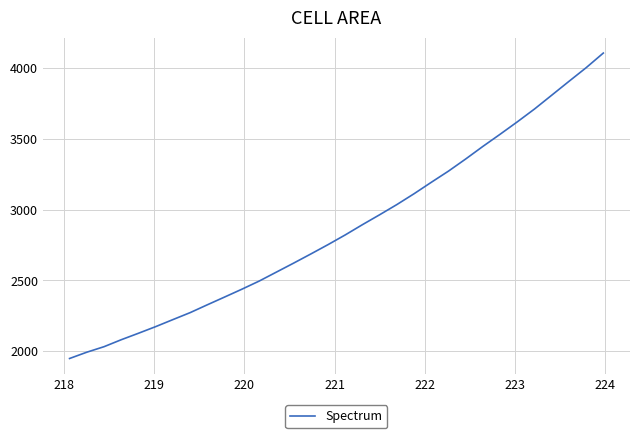

What is the greatest value displayed?

4104.6